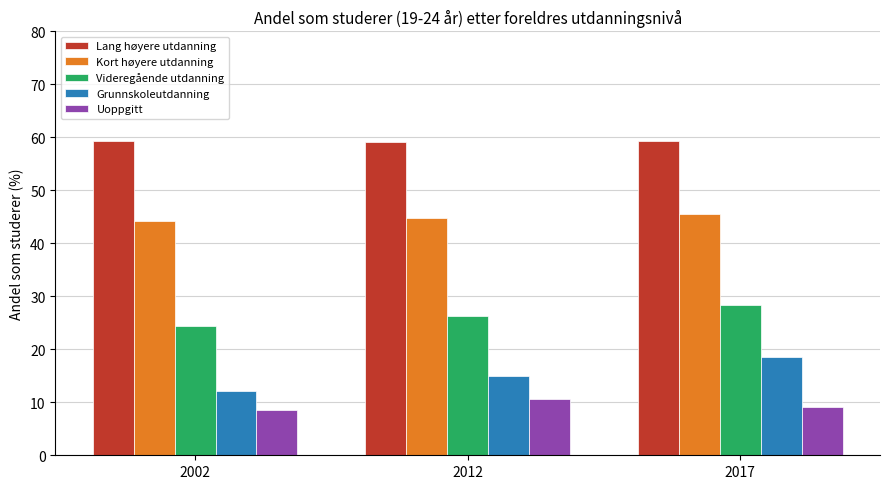

Is the value of Videregående utdanning at 2017 greater than the value of Grunnskoleutdanning at 2012?

Yes